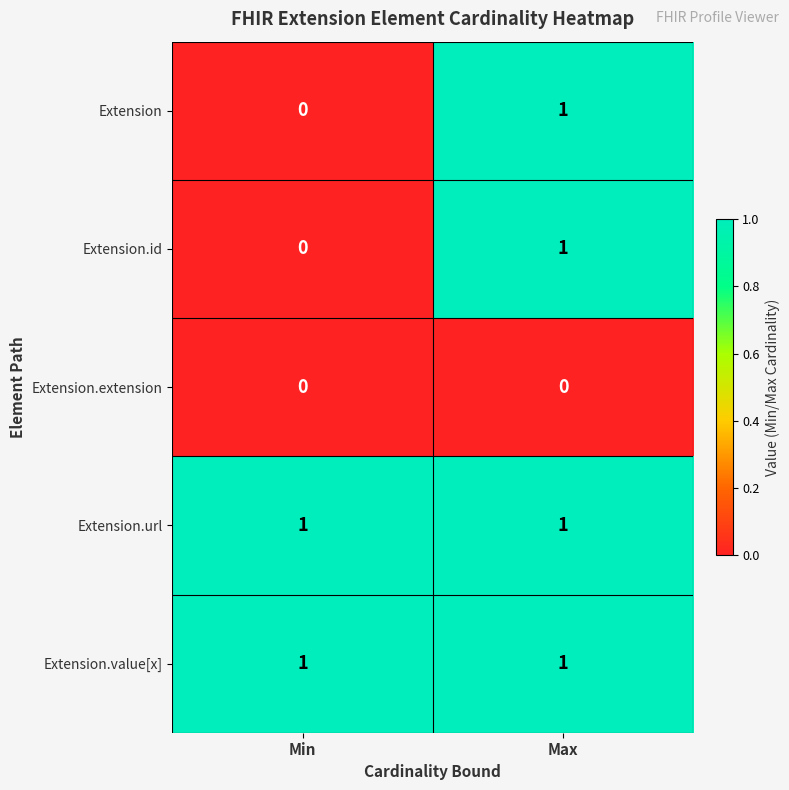

The Extension.extension series shows 0 at Min. True or false?

True